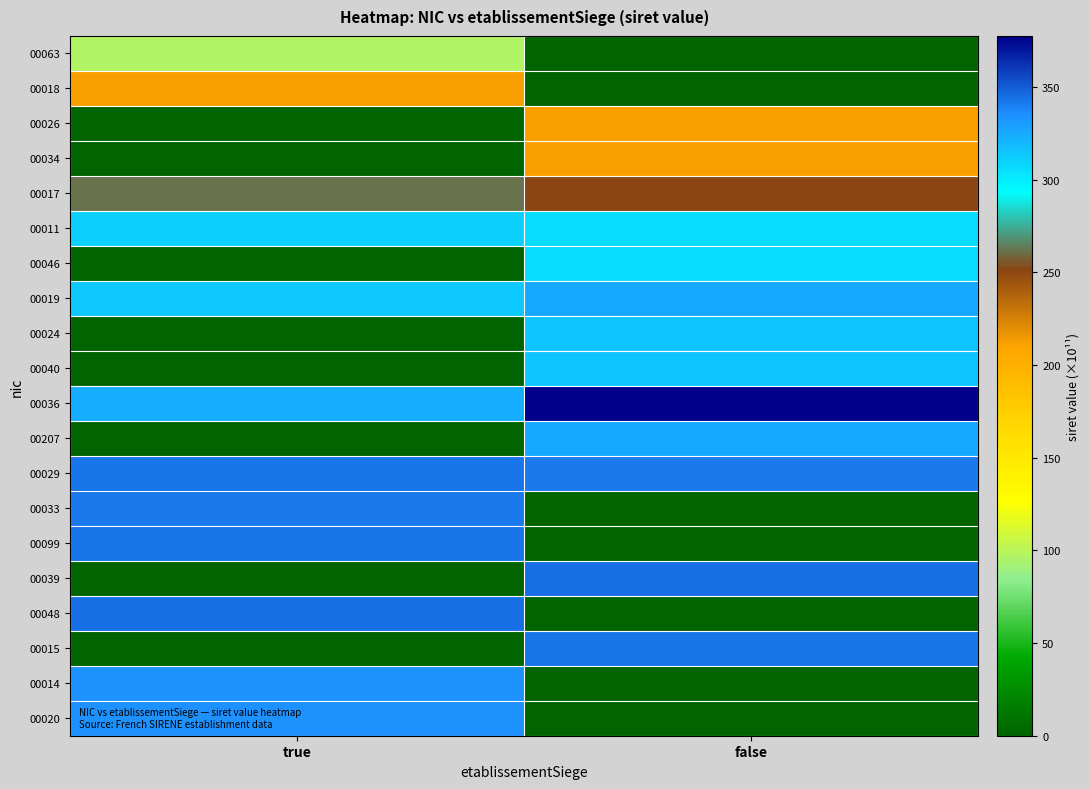

Reading right to left, extract all data points from this chart.

00063: false=0.0	true=97.0
00018: false=0.0	true=211.4
00026: false=211.4	true=0.0
00034: false=211.4	true=0.0
00017: false=251.4	true=261.4
00011: false=306.6	true=309.8
00046: false=306.7	true=0.0
00019: false=325.5	true=313.6
00024: false=315.2	true=0.0
00040: false=315.2	true=0.0
00036: false=377.5	true=324.4
00207: false=325.5	true=0.0
00029: false=341.8	true=343.2
00033: false=0.0	true=341.8
00099: false=0.0	true=343.2
00039: false=343.7	true=0.0
00048: false=0.0	true=344.8
00015: false=342.6	true=0.0
00014: false=0.0	true=334.5
00020: false=0.0	true=333.7